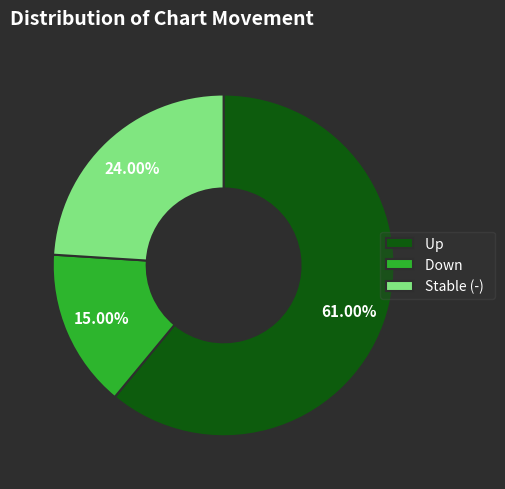

Rank the categories by value from lowest to highest.

Down, Stable (-), Up